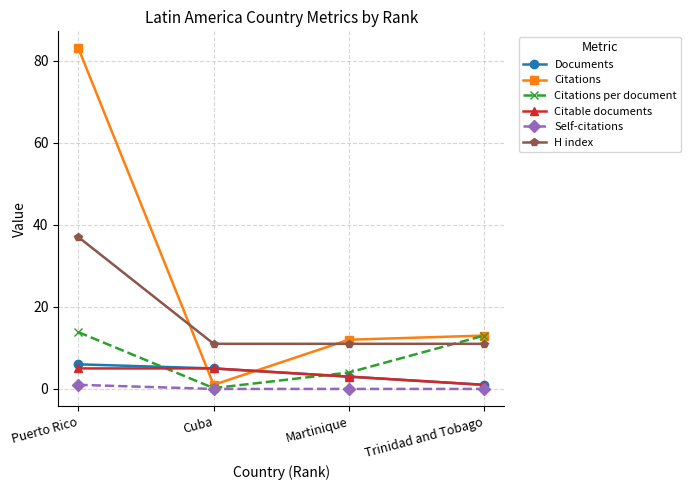

Count the Citable documents values in the range 3 to 5.

3